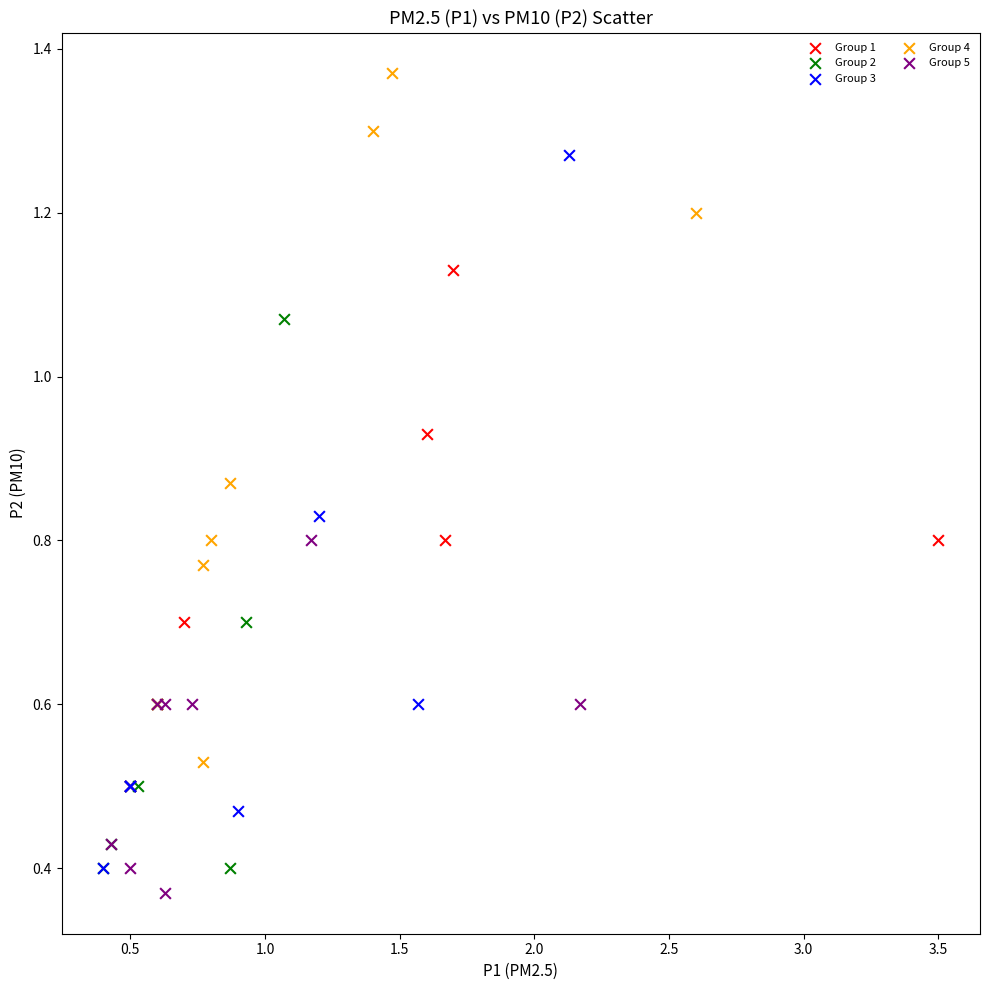

Which series contains the highest Y value?

Group 4